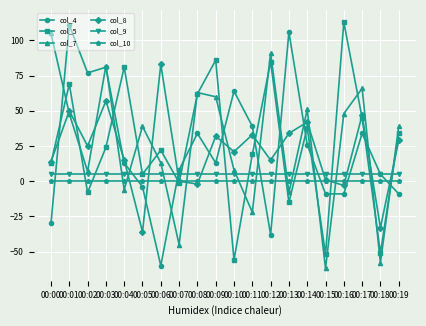

How many lines are shown in the chart?

6